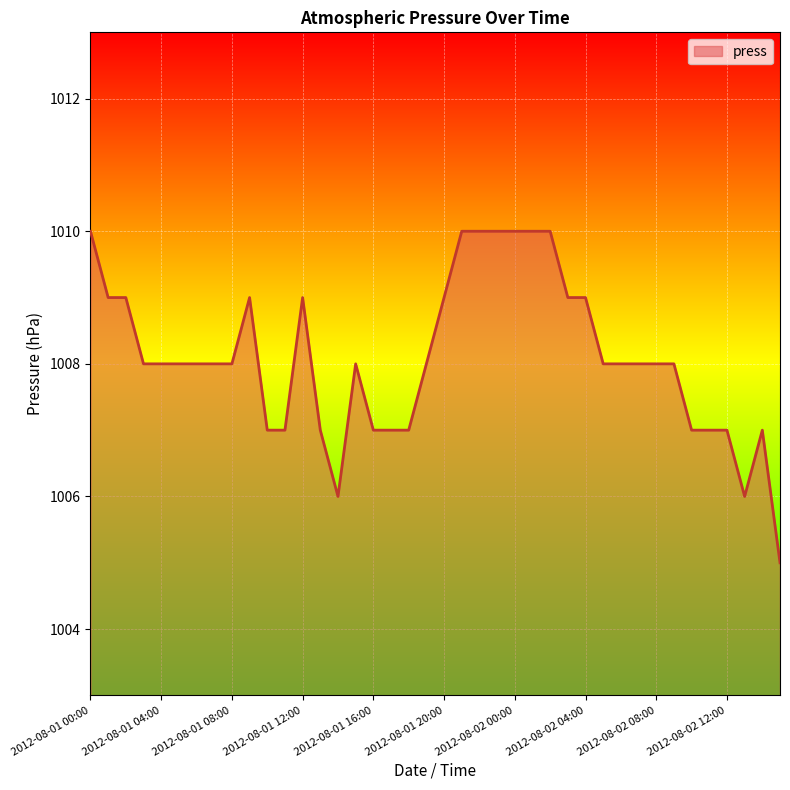

What is the difference between the maximum and minimum values?

5